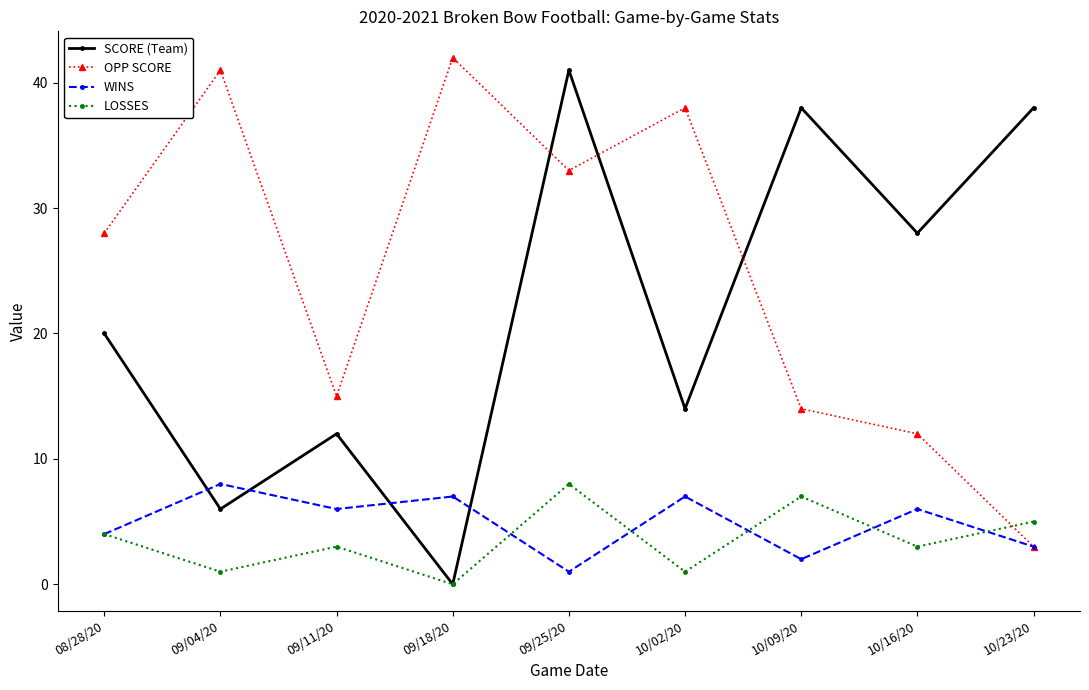

Which series changed the most between 09/11/20 and 10/02/20?

OPP SCORE